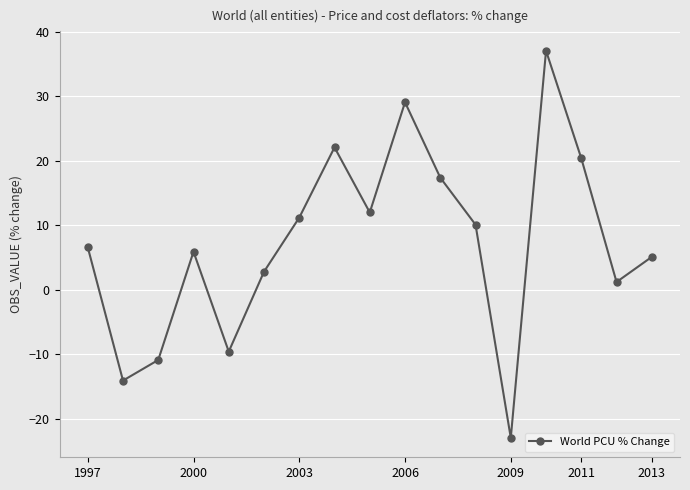

What is the maximum value shown in the chart?

37.1